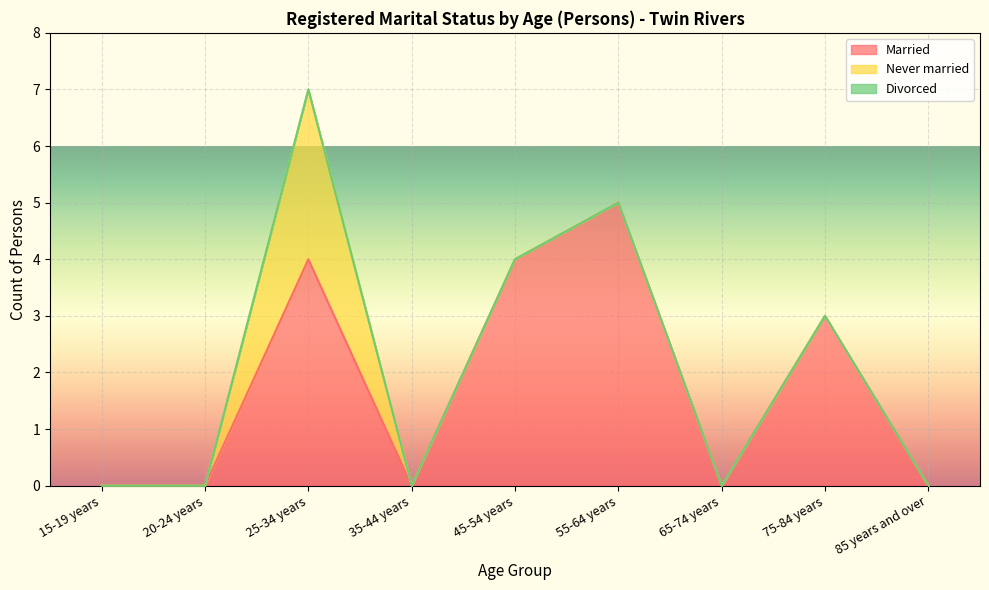

True or false: Divorced has more than 1 interior local peaks.

False